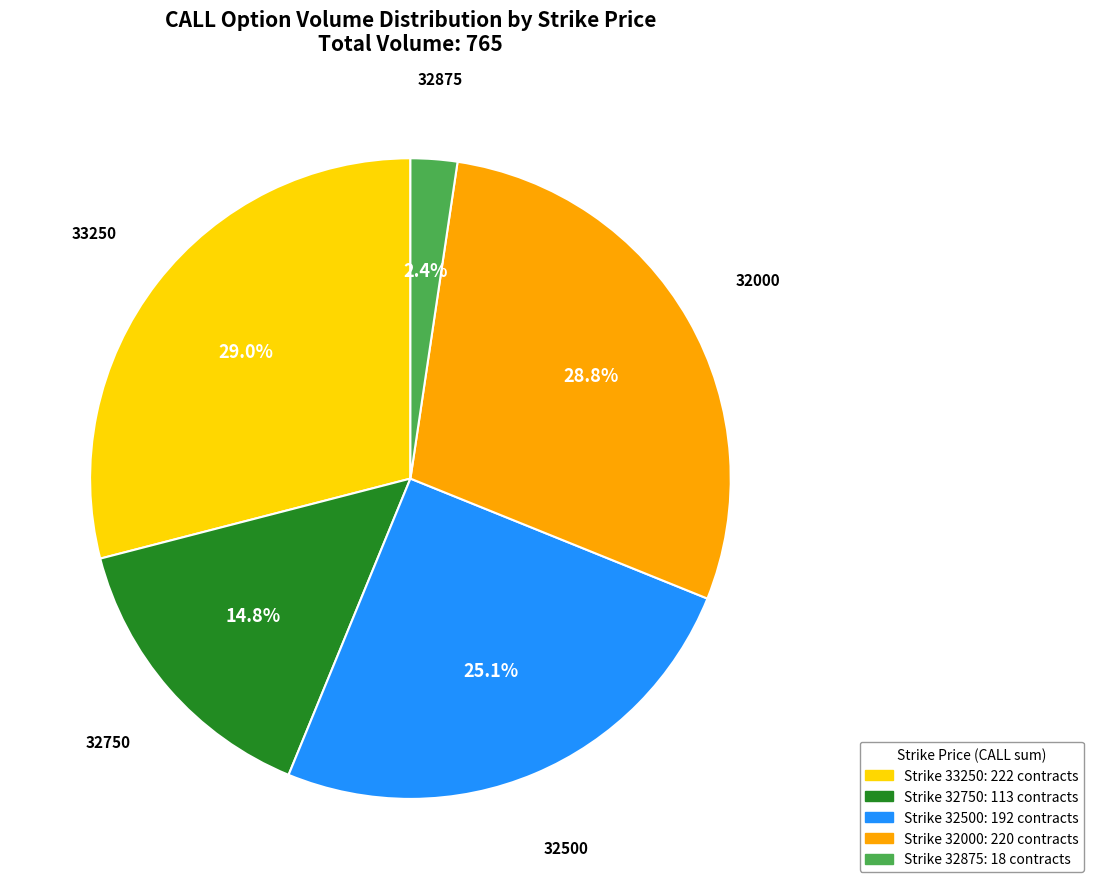

To the nearest percent, what is the combined percentage of 32000 and 32750?

44%